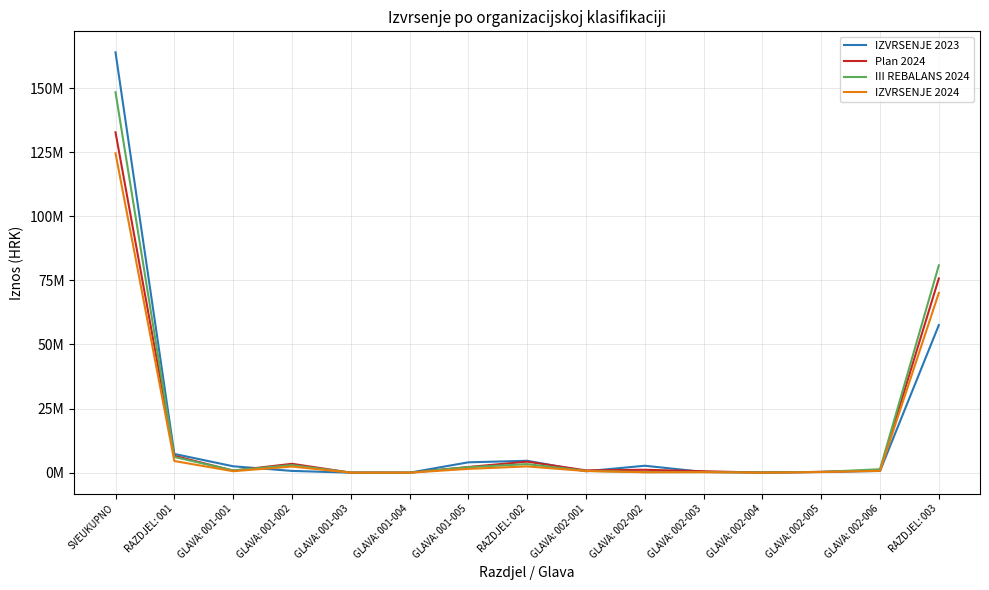

What is the label of the 5th point from the right?

GLAVA: 002-003